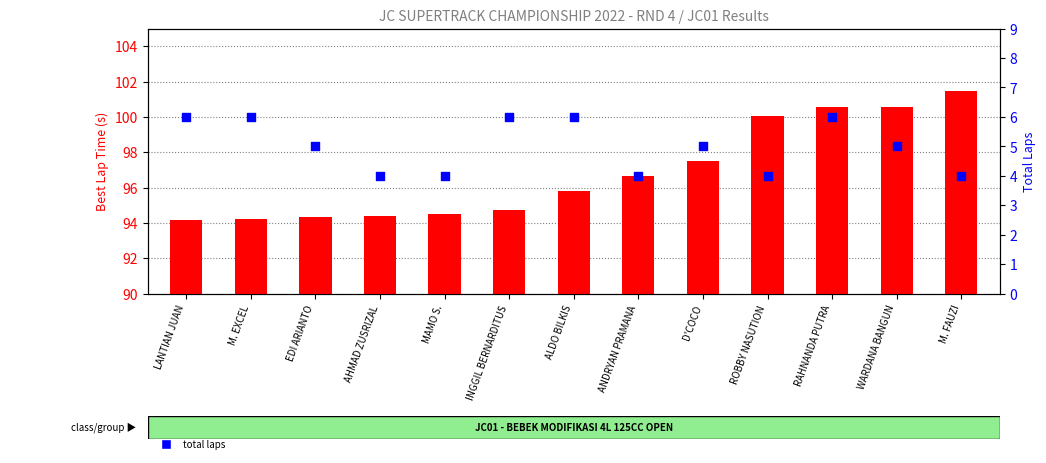

What are all the series names shown in the legend?

best lap time, total laps